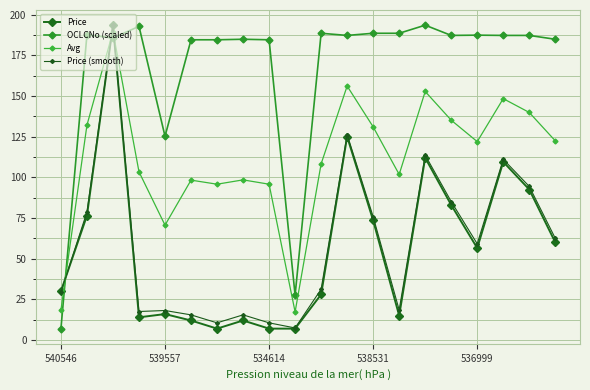

True or false: Price (smooth) and Price intersect in this chart.

True